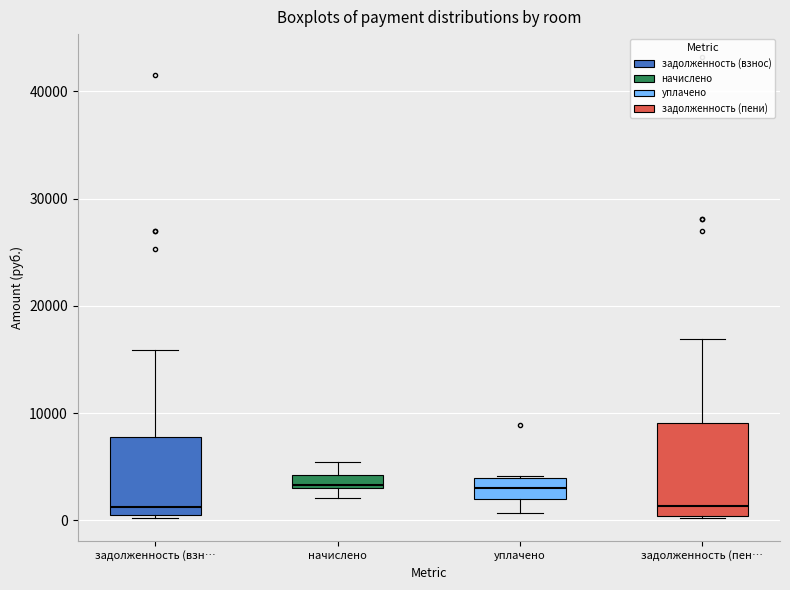

Where is the lower edge of the box for задолженность (пен… on the y-axis? The values are not printed on the chart, so give them approximately, as read against the axis.

0